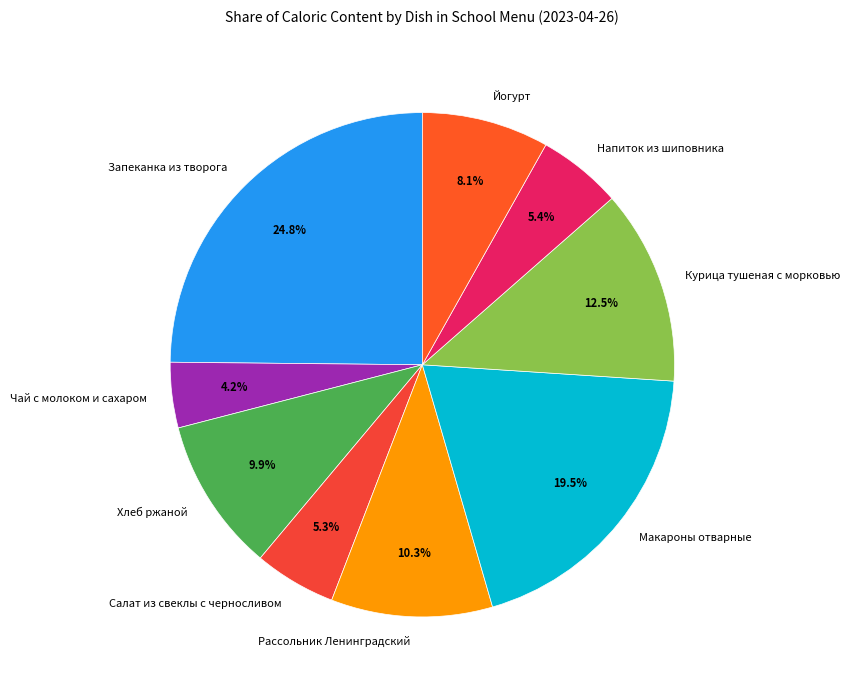

Is there a majority slice in this chart?

No